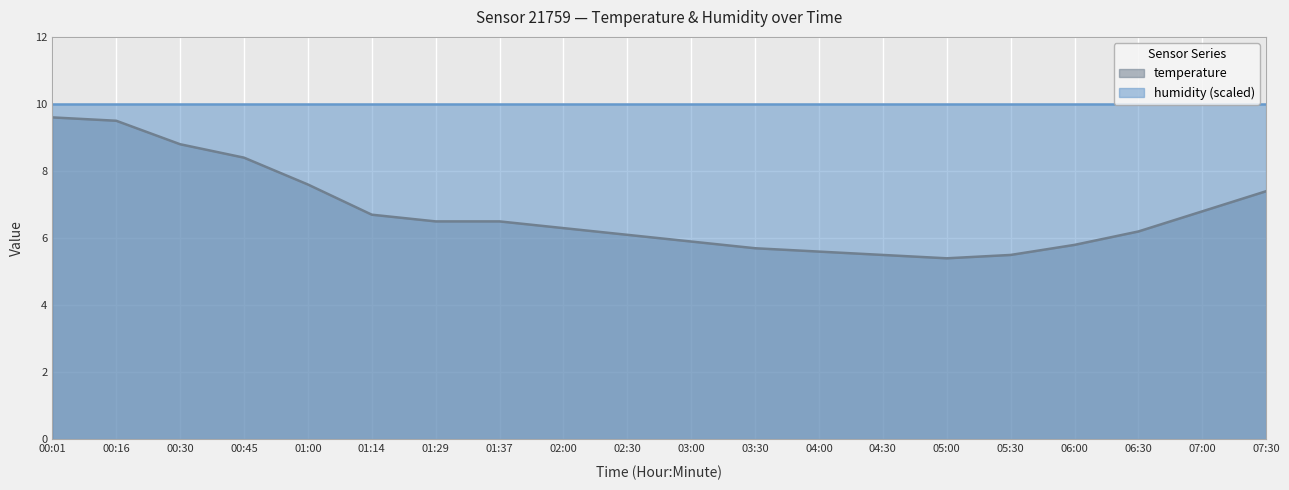

List the labels in order of value, smallest first.

05:00, 04:30, 05:30, 04:00, 03:30, 06:00, 03:00, 02:30, 06:30, 02:00, 01:29, 01:37, 01:14, 07:00, 07:30, 01:00, 00:45, 00:30, 00:16, 00:01